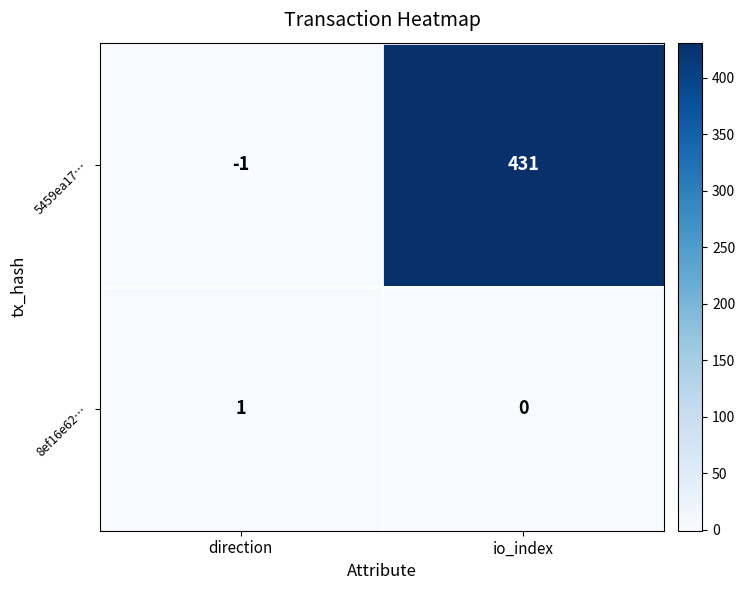

Rank the series by their average value, from lowest to highest.

8ef16e62…, 5459ea17…